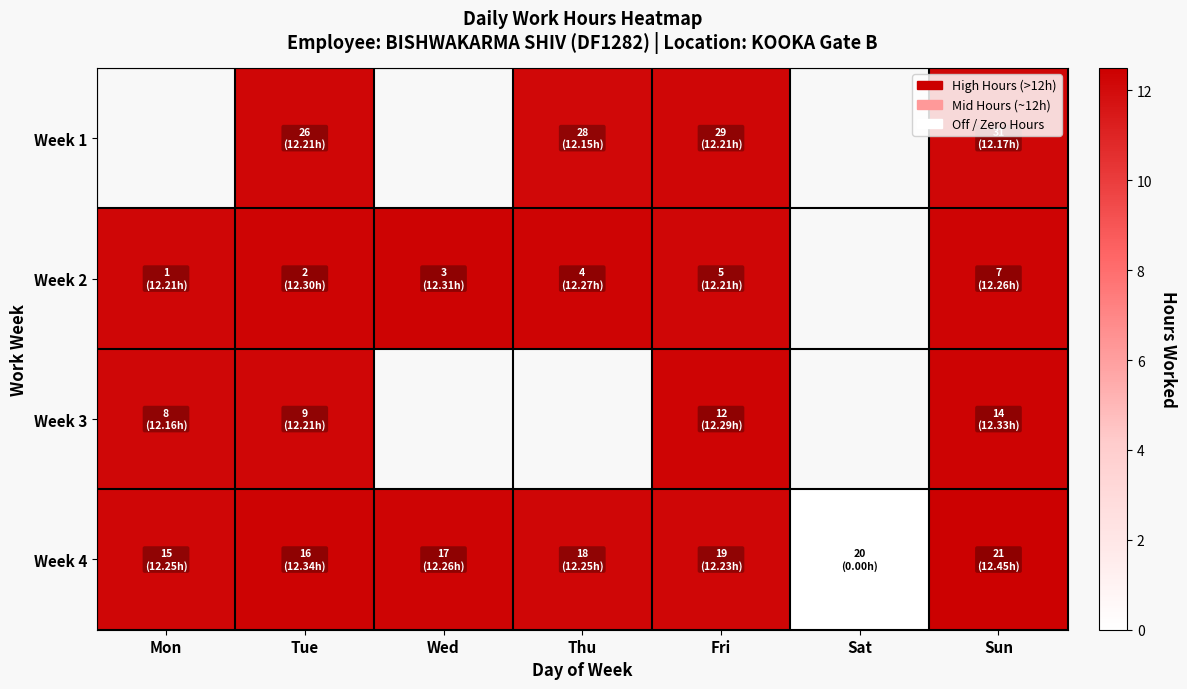

How many distinct data groups are displayed?

4